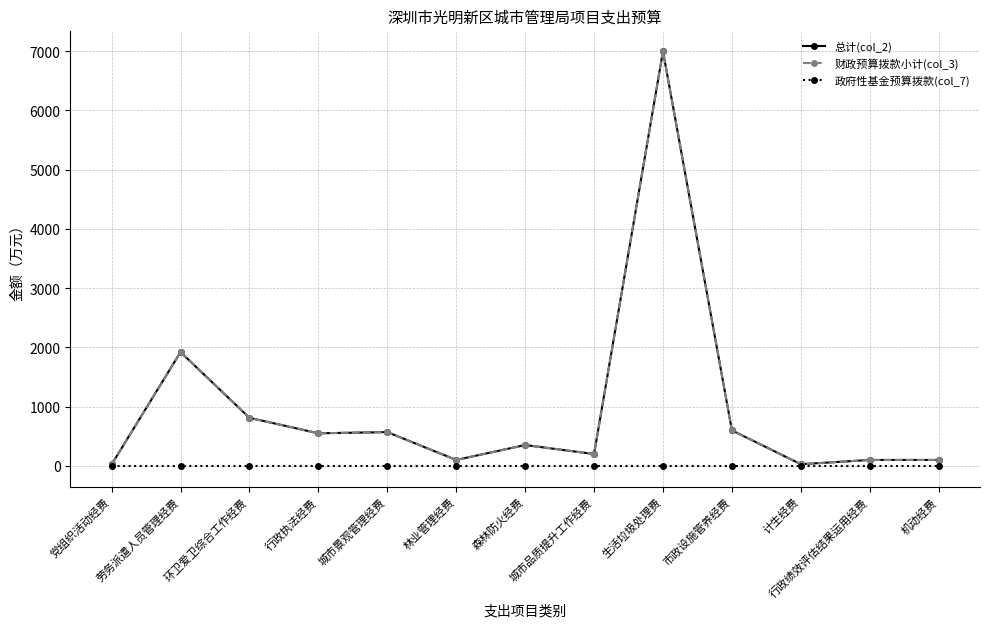

Which category has the highest value across all series?

生活垃圾处理费